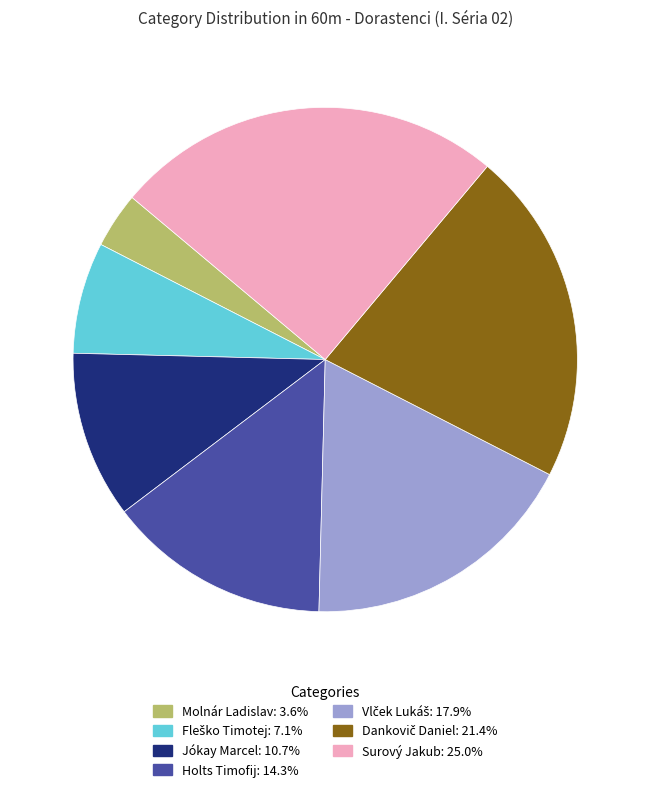

Combined, do Holts Timofij and Jókay Marcel account for over 50%?

No